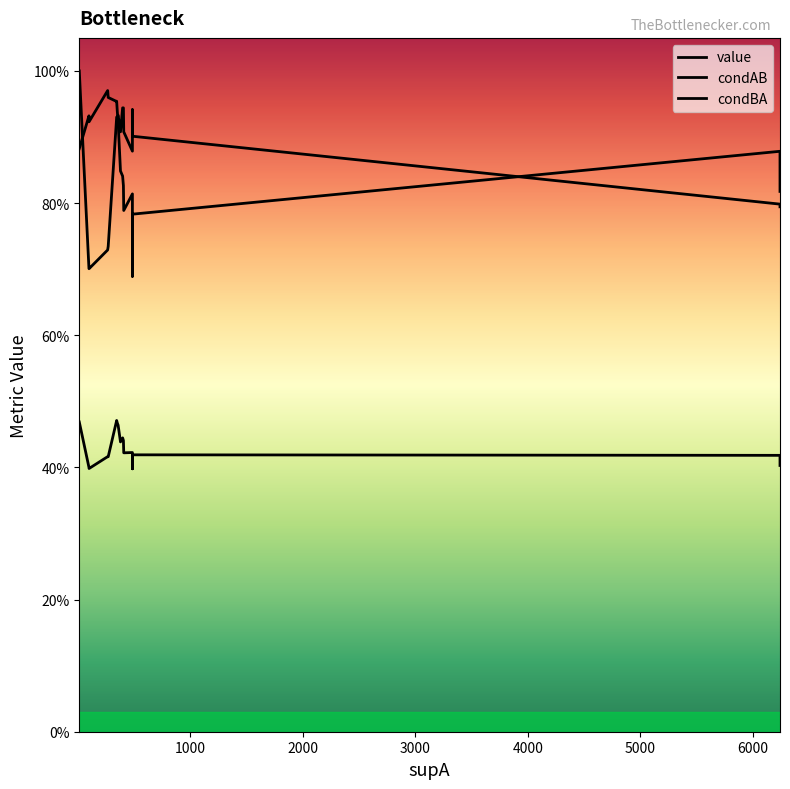

What is the maximum value for condBA?

1.0